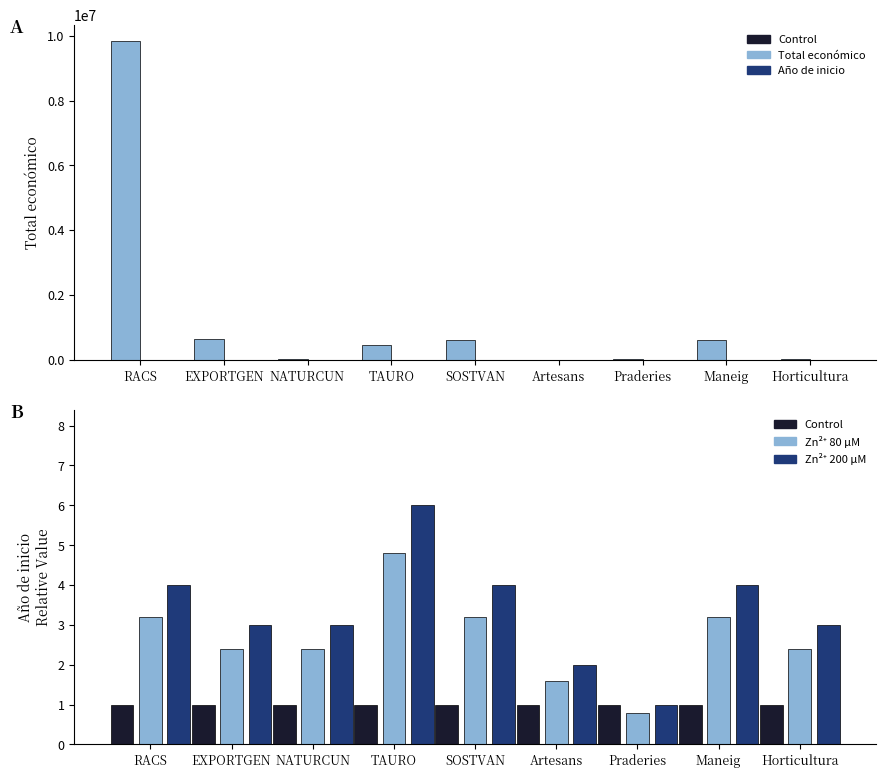

What is the total value across all series at RACS?

9849959.2